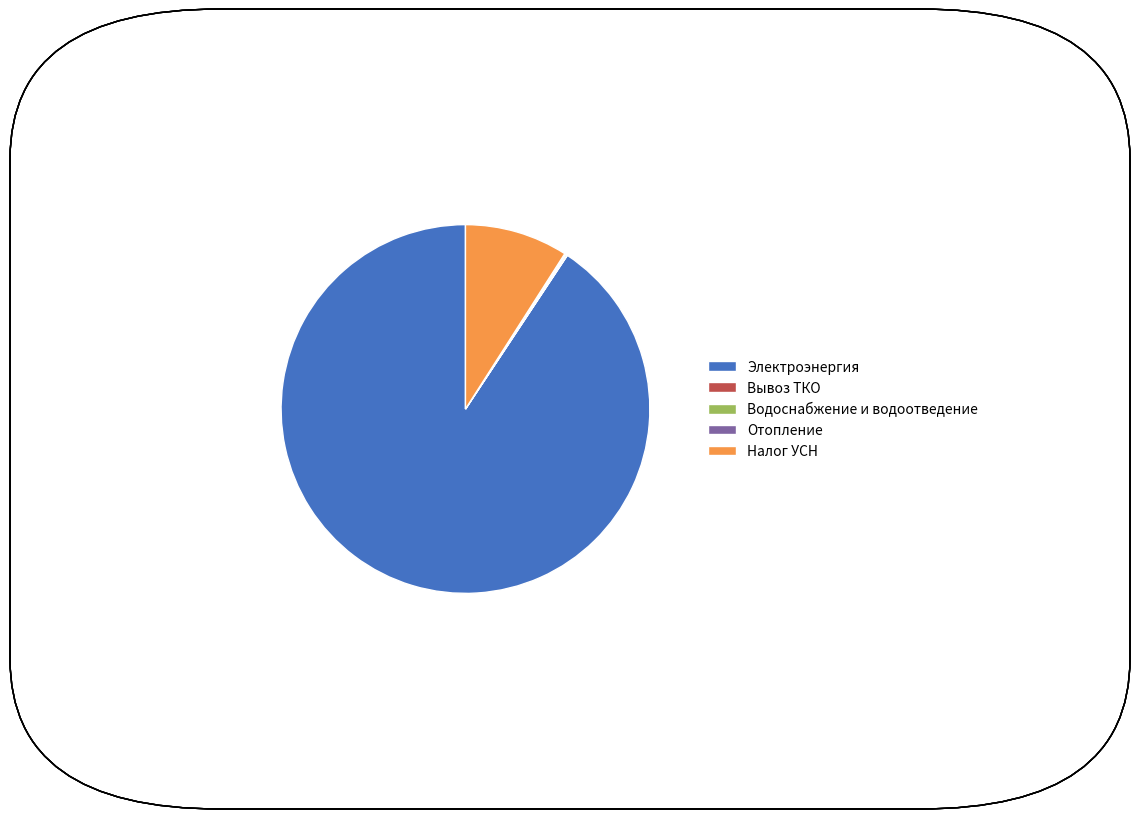

Does any single category account for the majority?

Yes